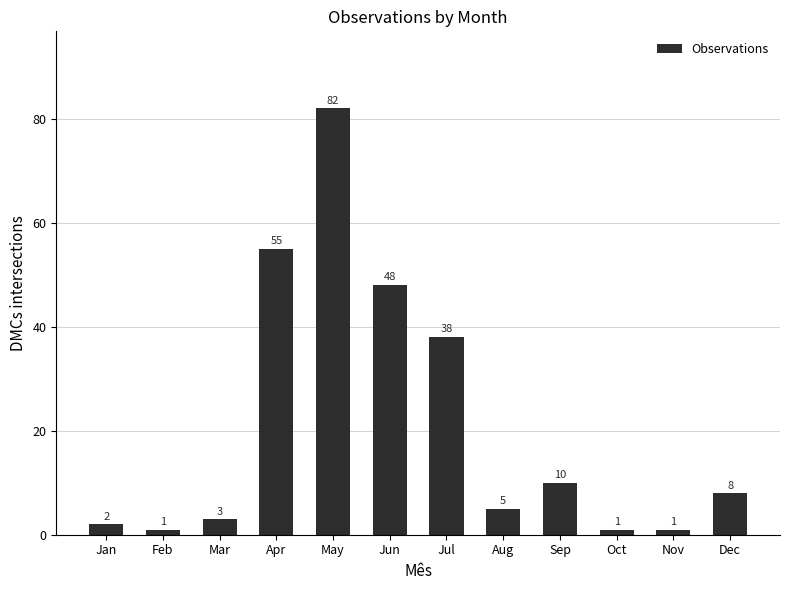

How many categories are shown in the chart?

12